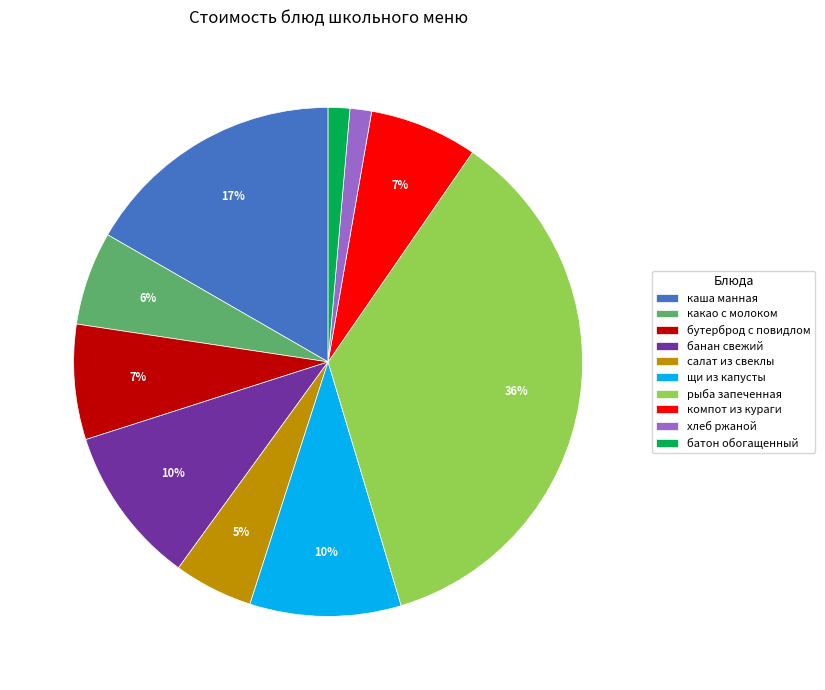

The хлеб ржаной slice represents 1% of the pie. True or false?

True